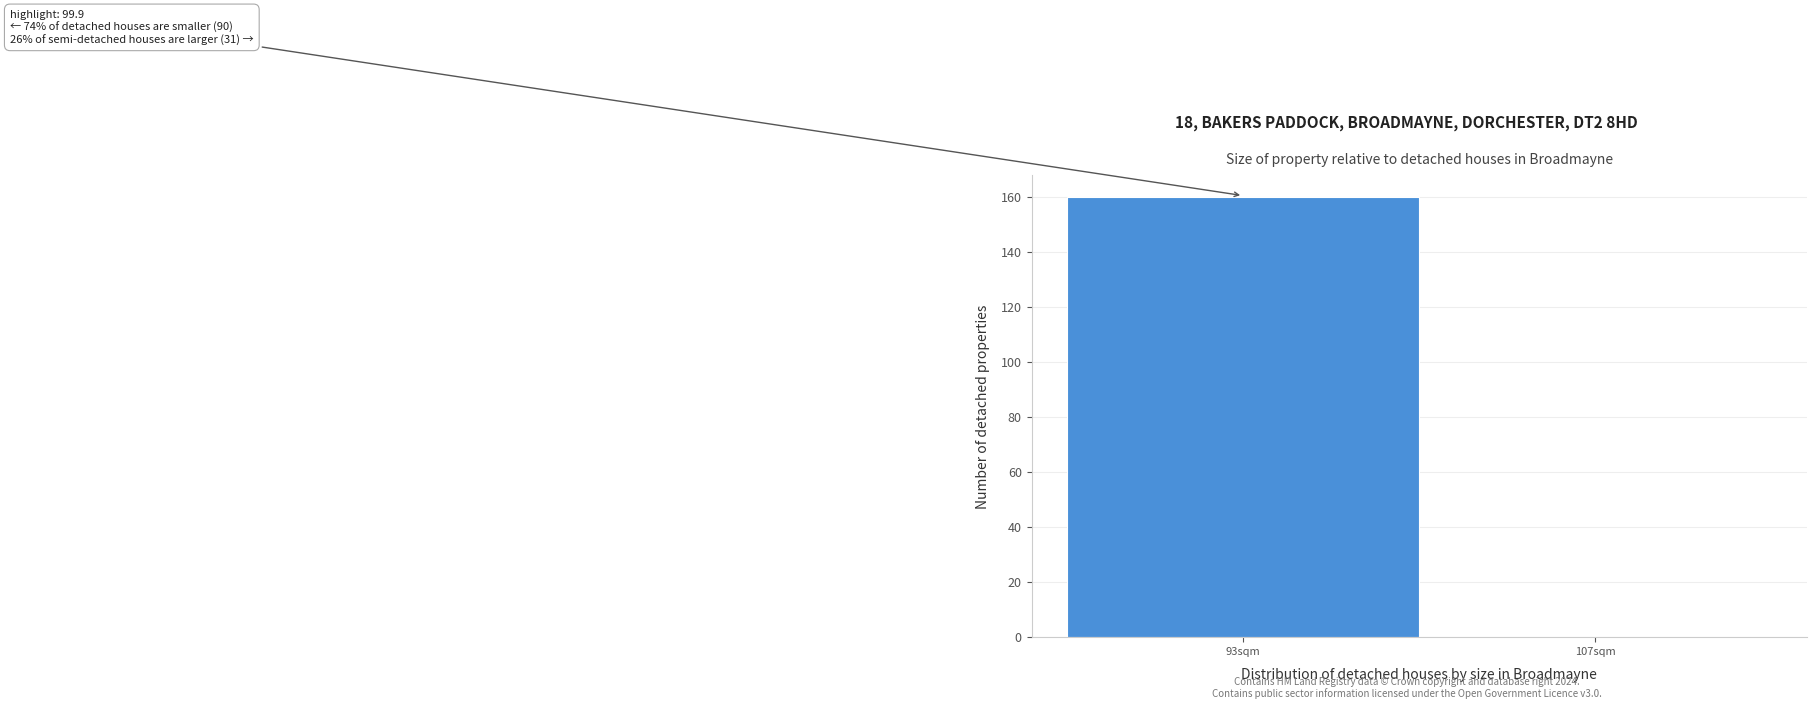

Reading right to left, what are all the values shown in this chart?

107sqm=0	93sqm=160